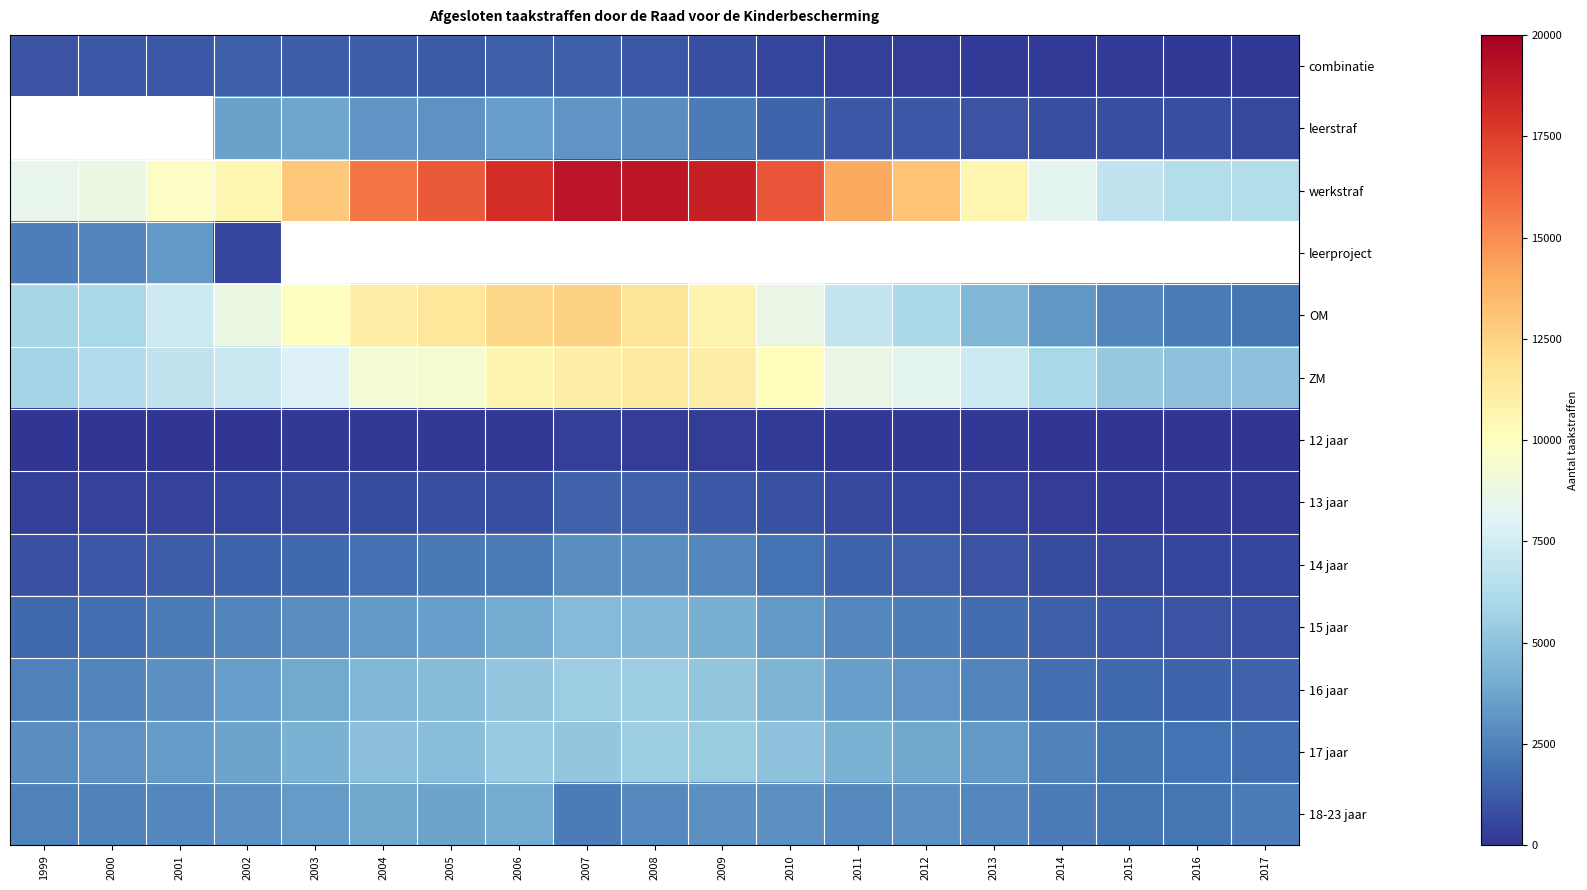

At 2014, list the series in order from largest to smallest.

werkstraf, leerproject, ZM, OM, 17 jaar, 18-23 jaar, 16 jaar, 15 jaar, leerstraf, 14 jaar, 13 jaar, combinatie, 12 jaar